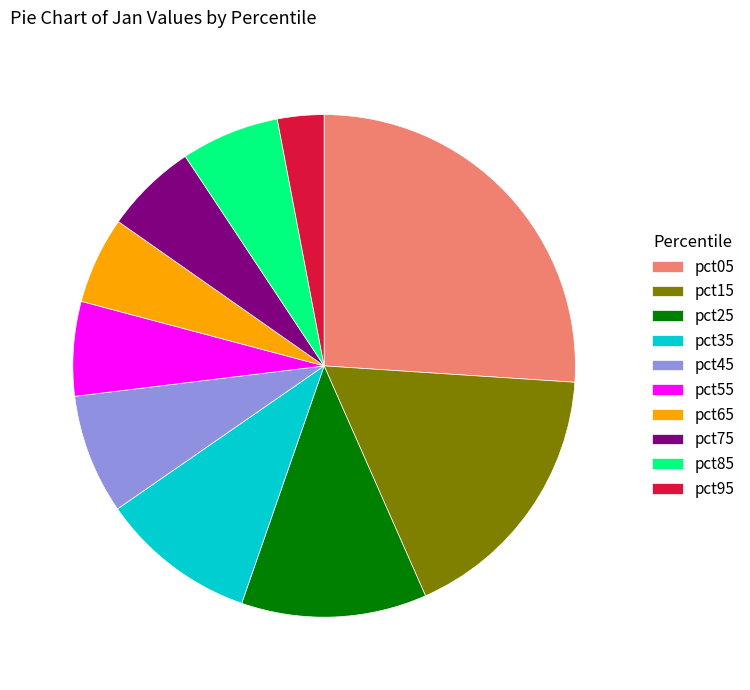

The pct75 slice represents 19% of the pie. True or false?

False